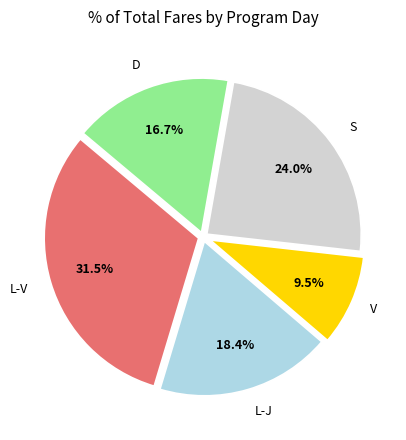

What percentage is NOT represented by L-V?

68.5%